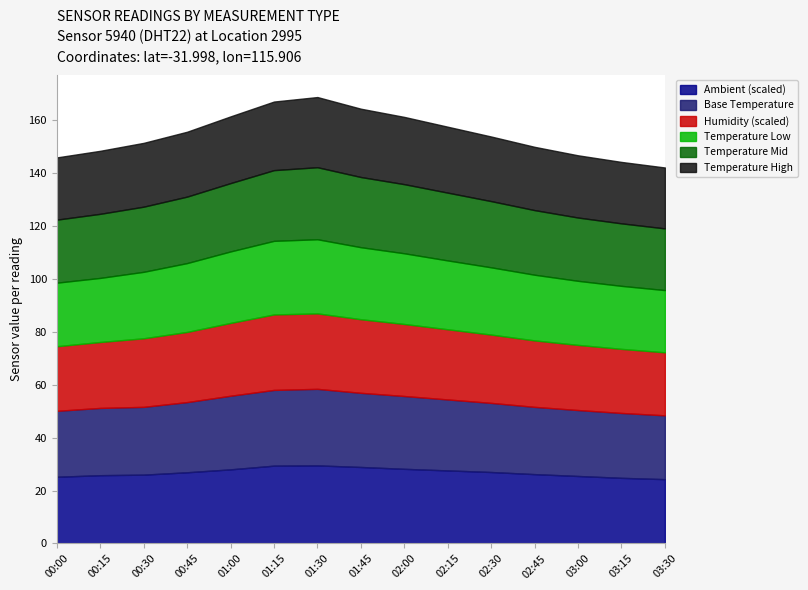

Is the value of humidity at 01:30 greater than the value of temperature at 03:30?

Yes